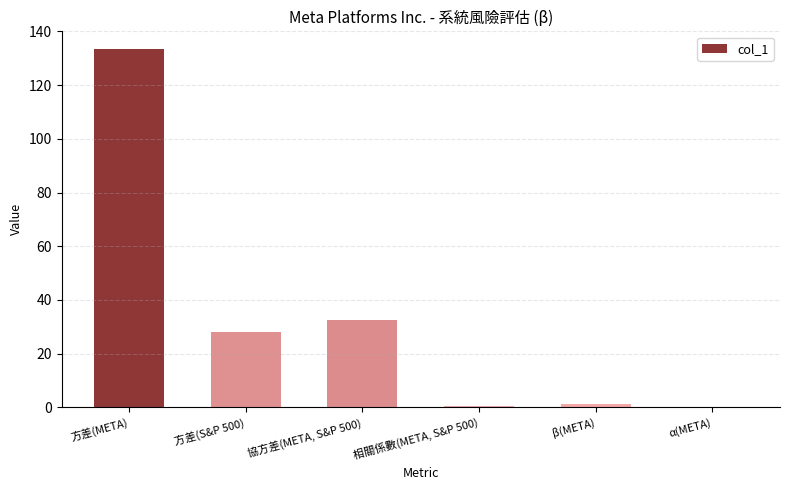

What is the approximate value at 方差(S&P 500)?

28.2